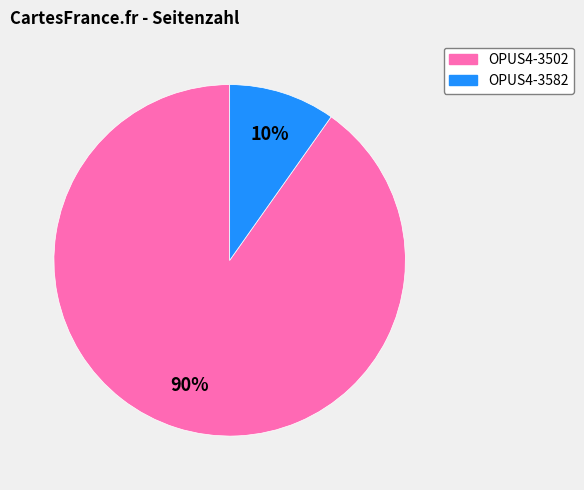

What is the largest slice in the pie chart?

OPUS4-3502